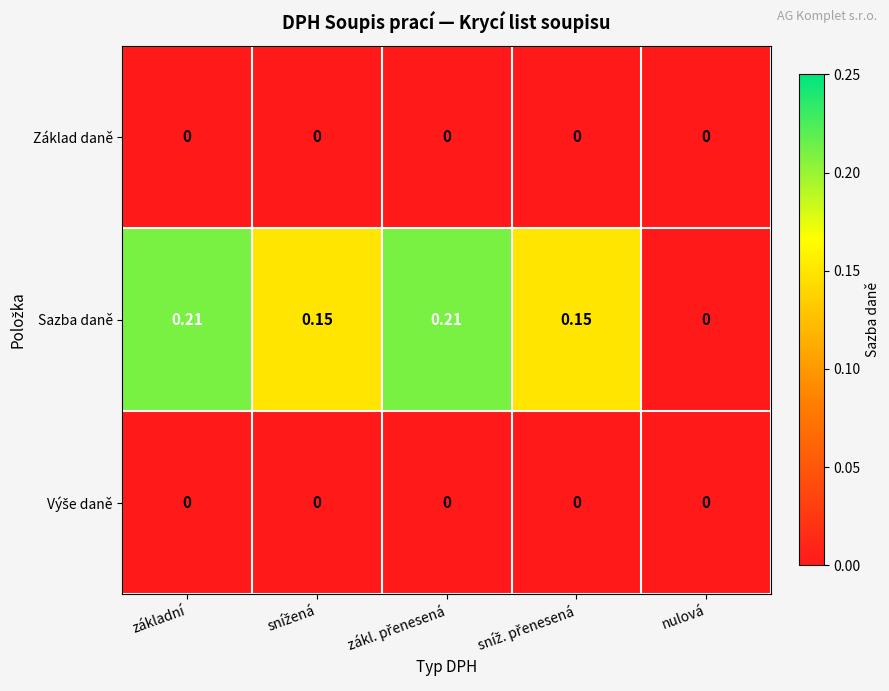

Which series changed the most between základní and nulová?

Sazba daně